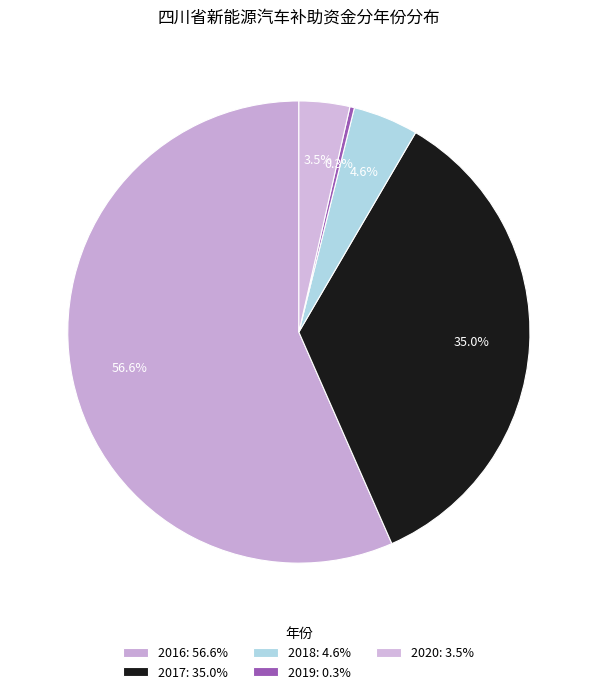

How many segments does this pie chart have?

5